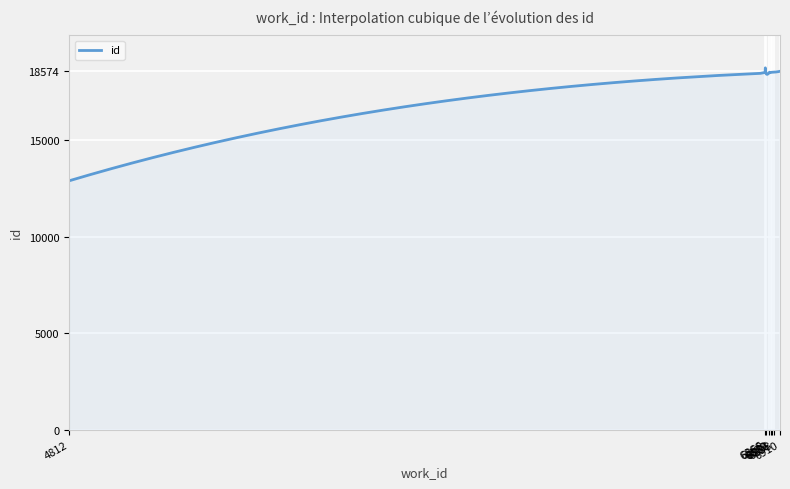

Reading left to right, transcribe all the data shown in this chart.

4812=12895	6866=18477	6868=18479	6879=18504	6879=18505	6882=18512	6883=18515	6886=18522	6893=18530	6910=18574